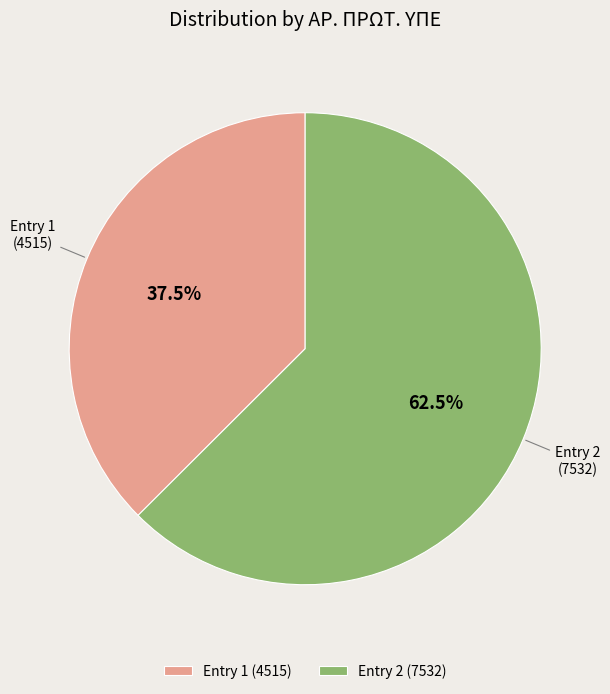

Between Entry 2 (7532) and Entry 1 (4515), which is larger?

Entry 2 (7532)